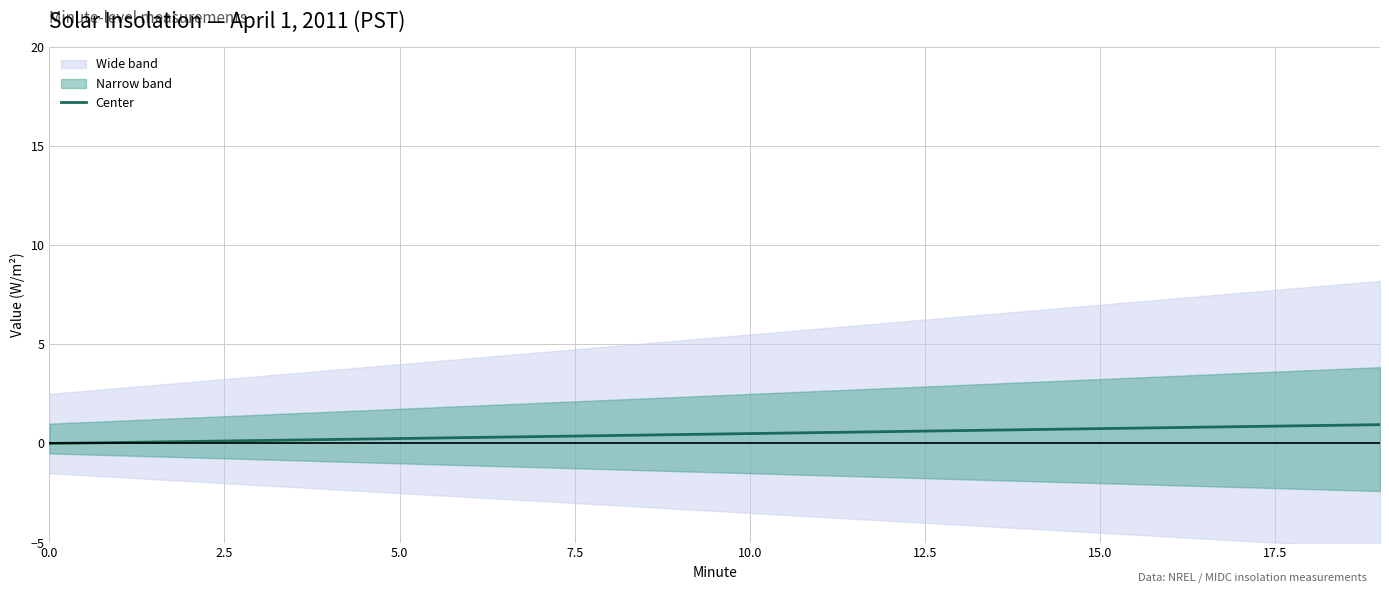

The value of Center at 0.0 is 0.0. True or false?

True